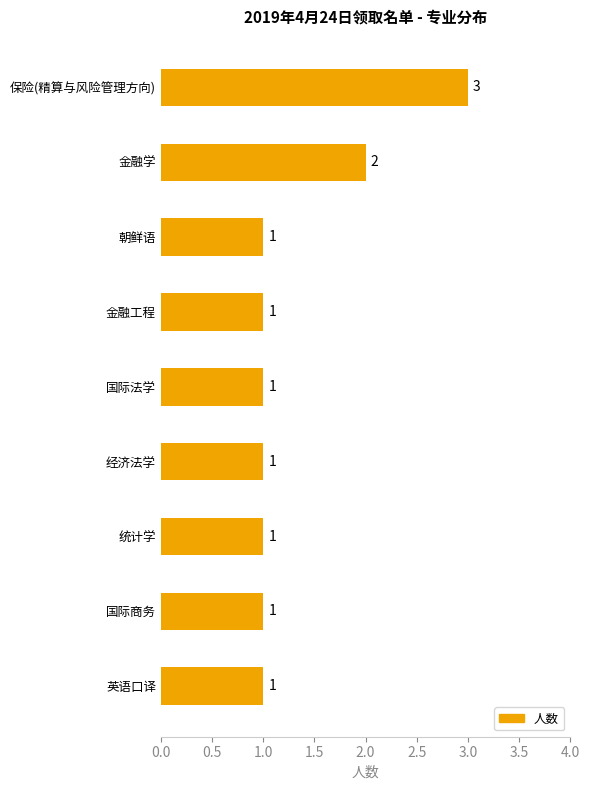

Are the bars grouped side by side (vs. stacked)?

No